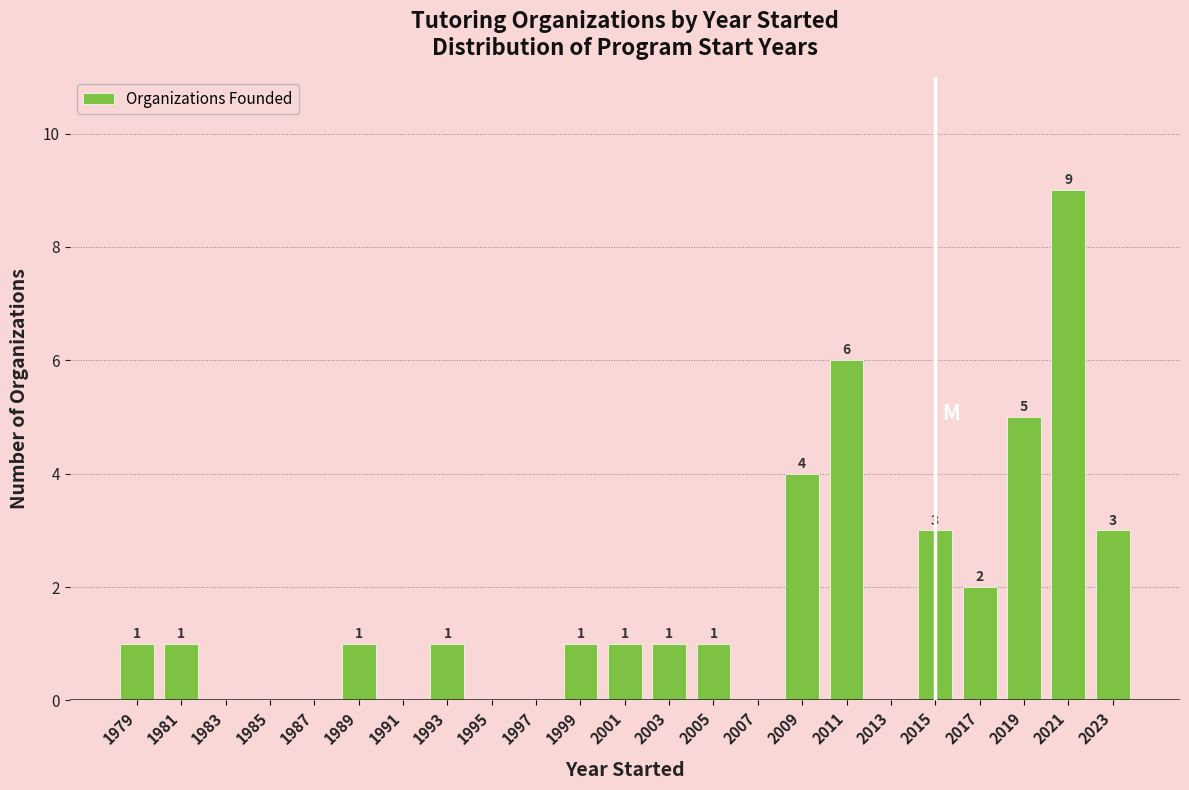

Which range on the x-axis has the tallest bar?

2020 to 2022